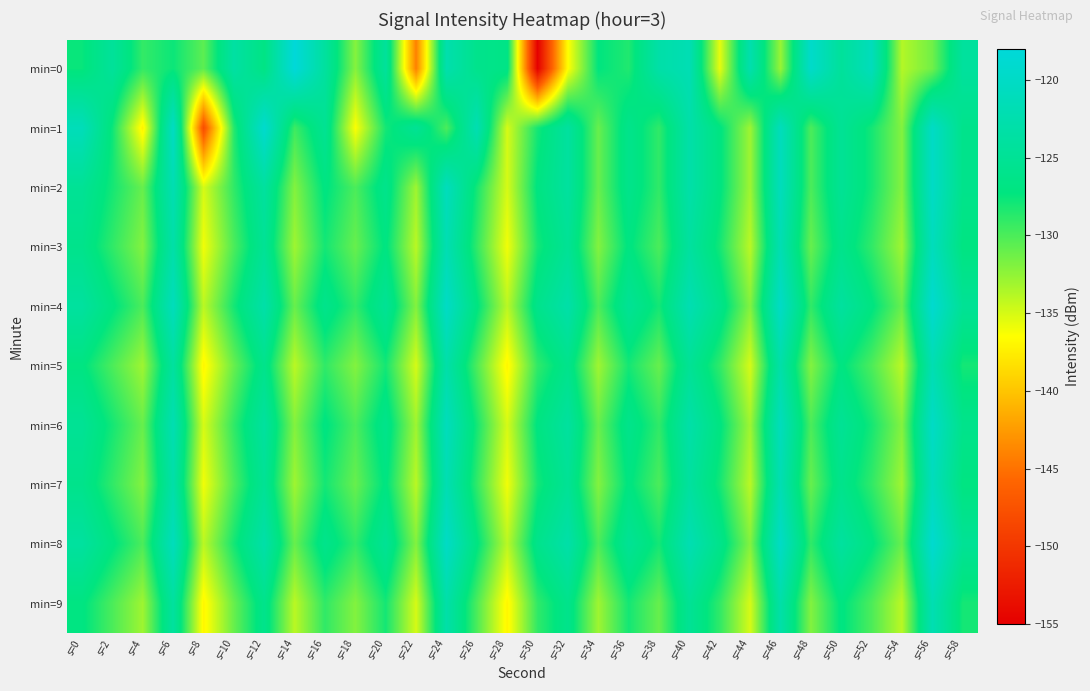

At which category does the chart reach its peak across all series?

s=14